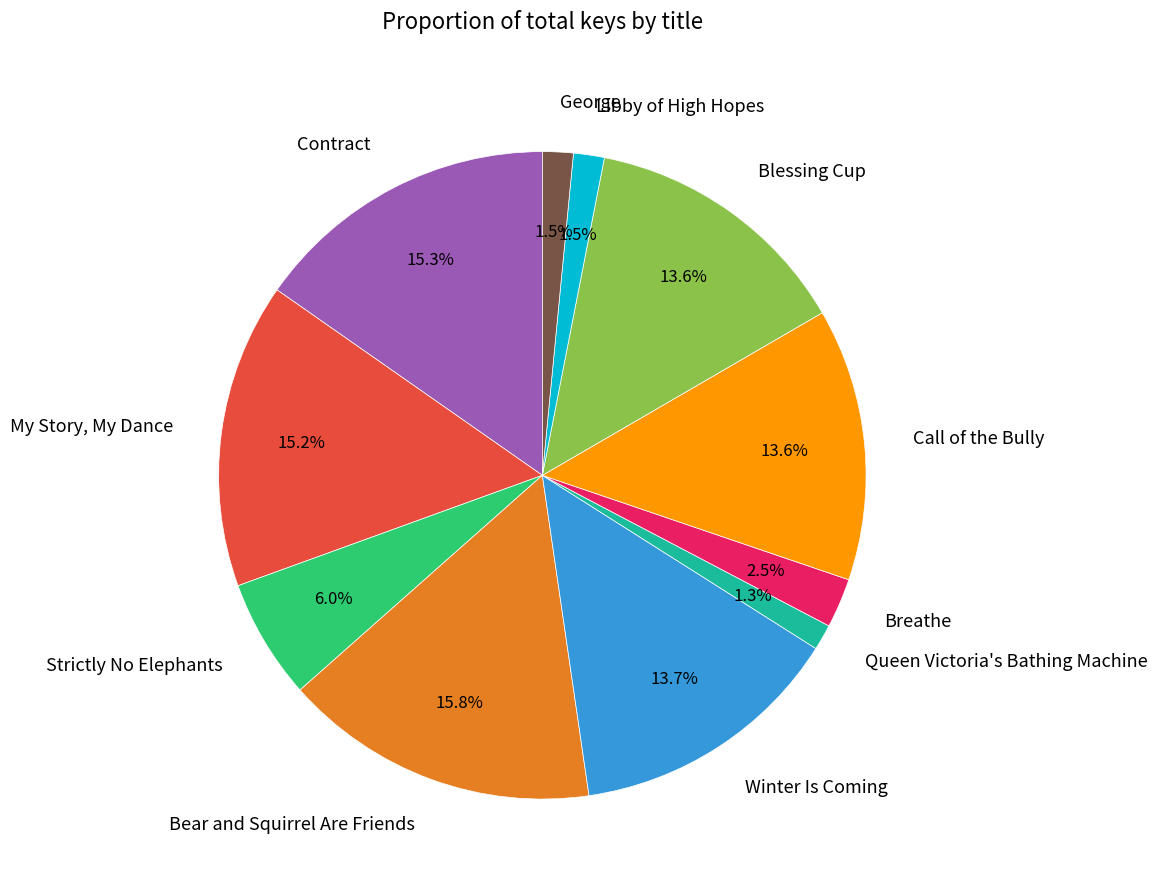

Does Contract account for over 50% of the chart?

No